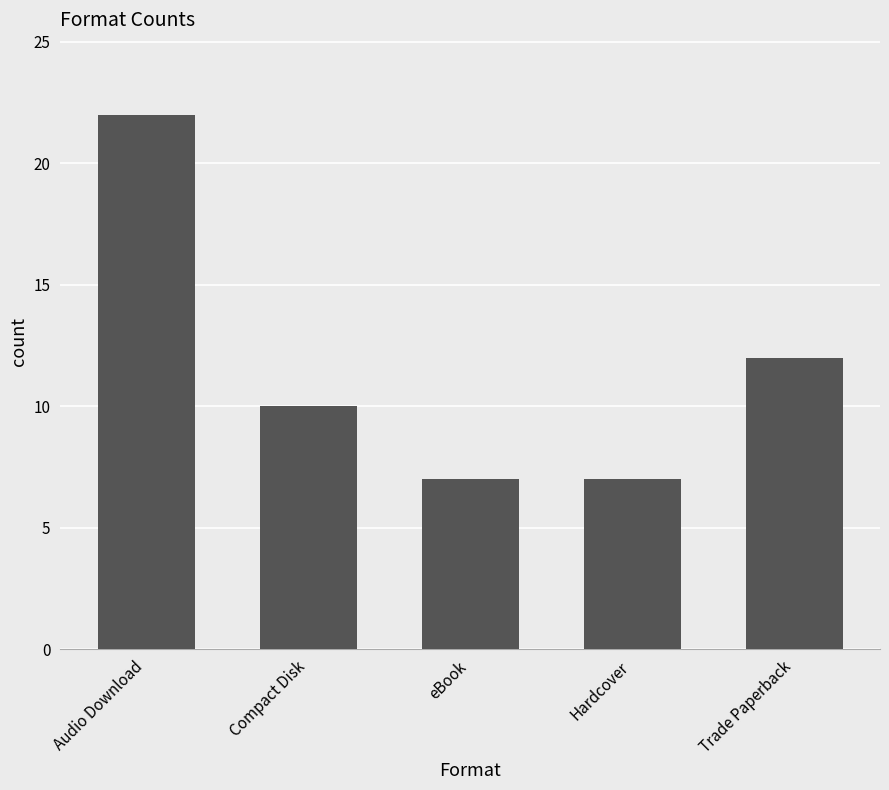

Does the chart contain stacked bars?

No